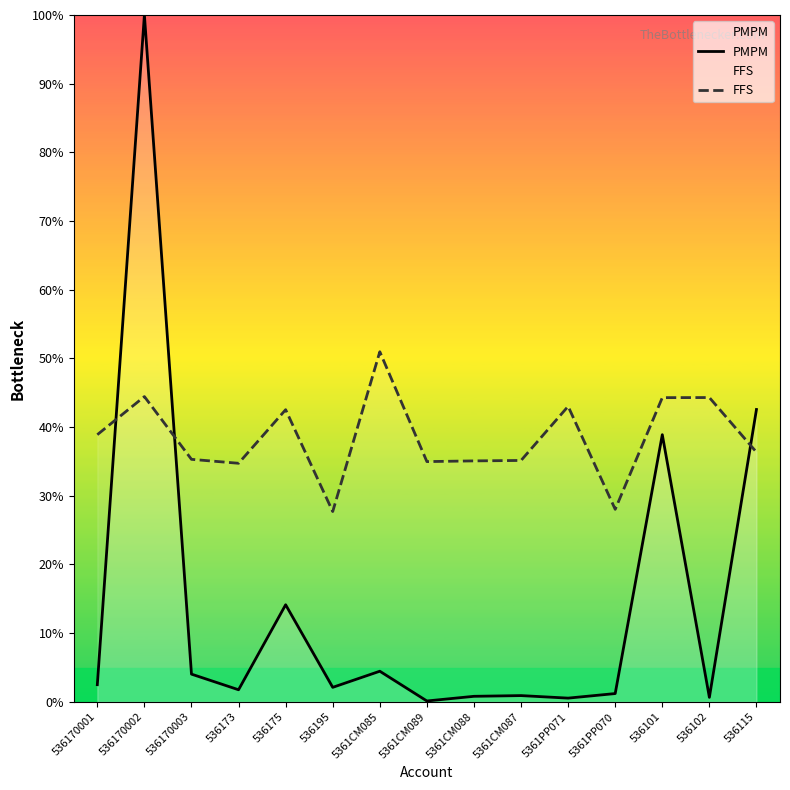

Read the PMPM value at 5361CM089.

0.1